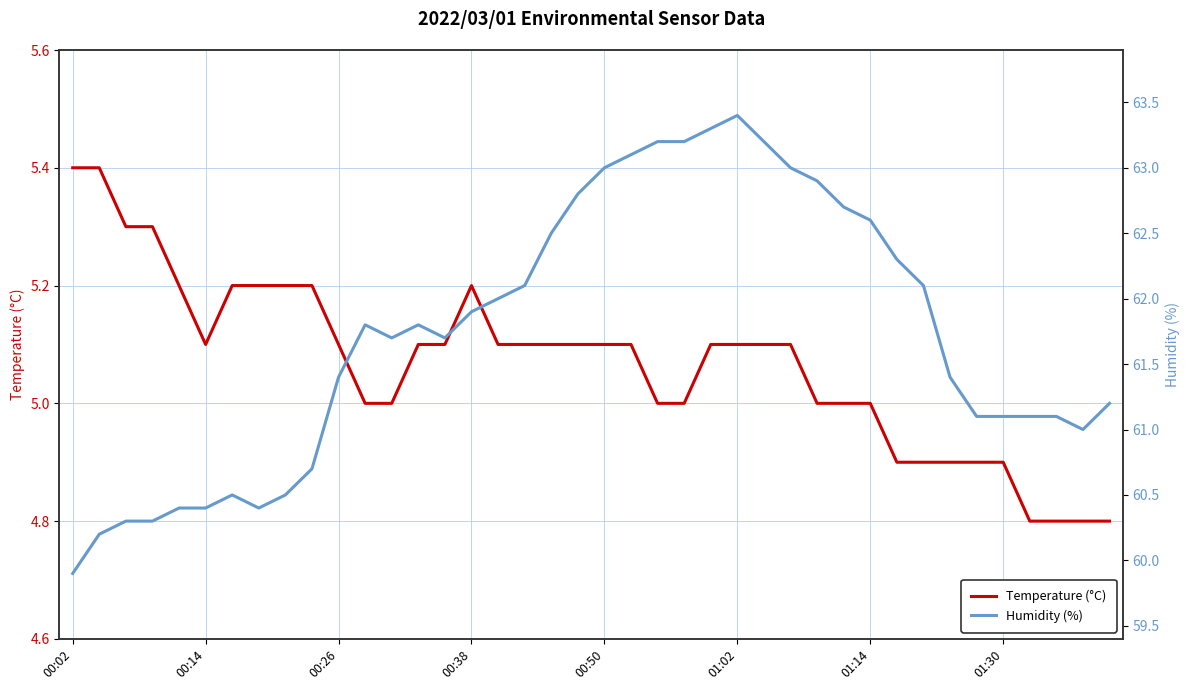

The Temperature (°C) series shows 5.1 at 00:50. True or false?

True